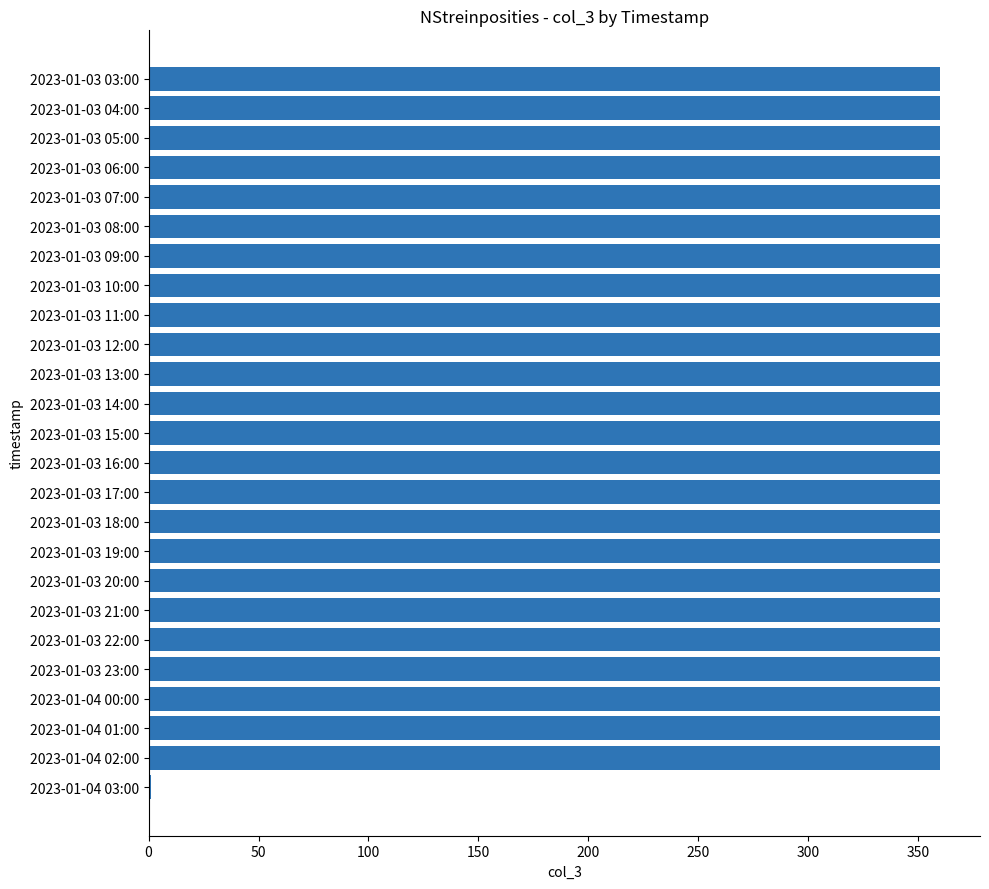

What is the sum of all values?

8641